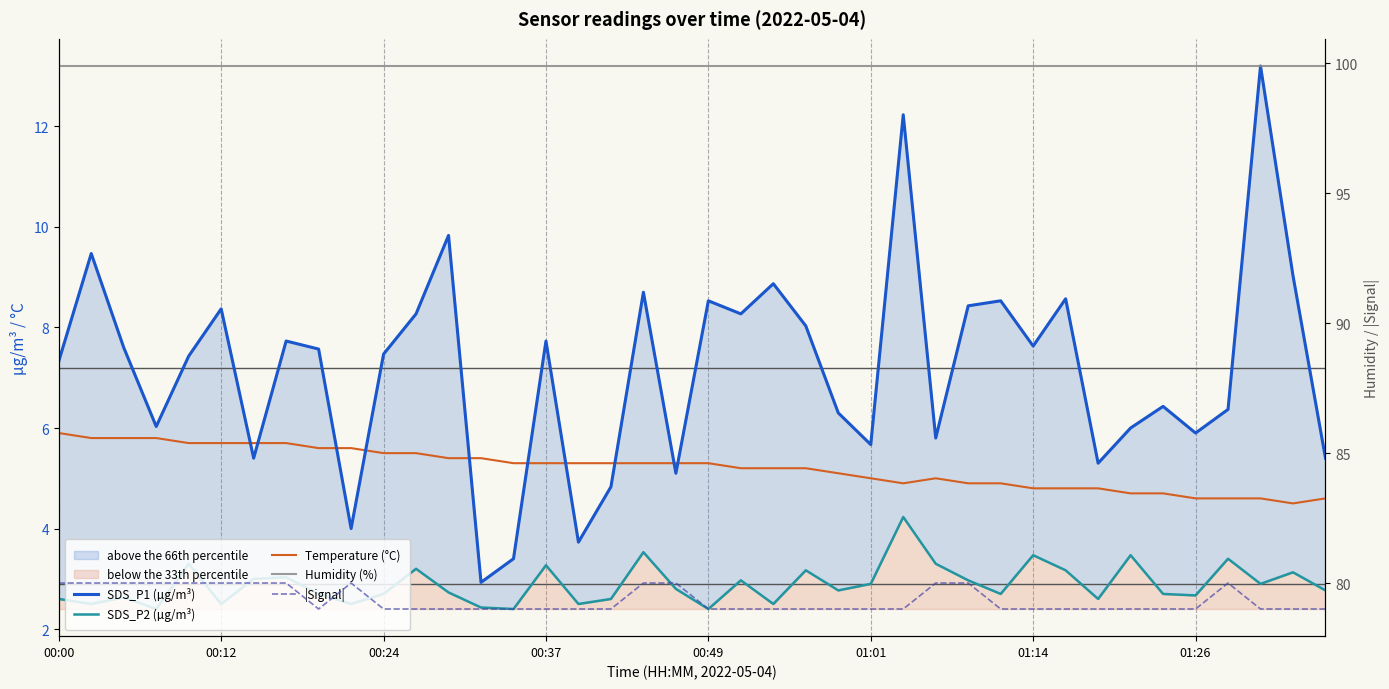

True or false: SDS_P2 (µg/m³) and Temperature (°C) cross at least once.

False